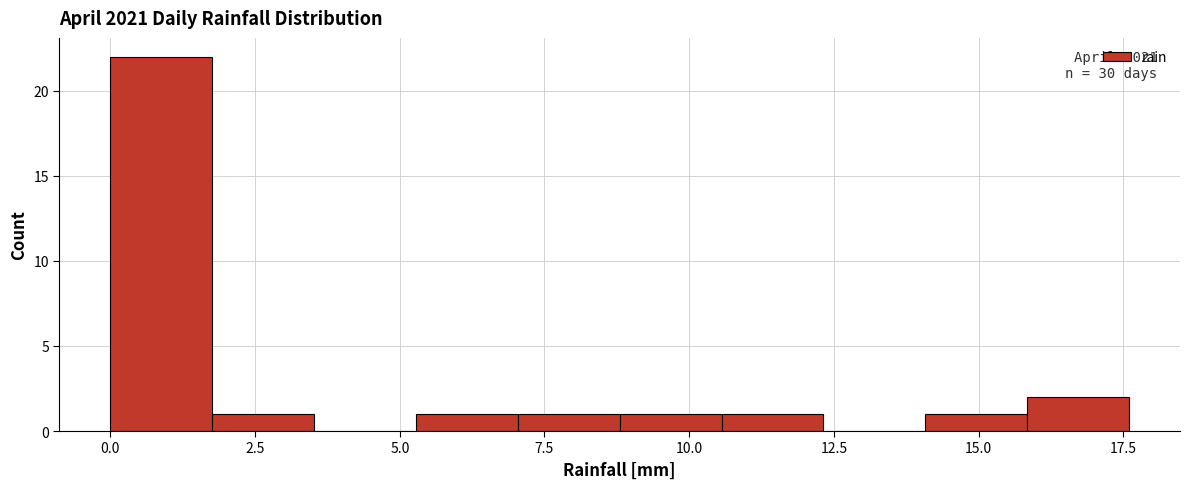

Read against the x-axis, roughly where is the centre of the tallest bar?

1.0